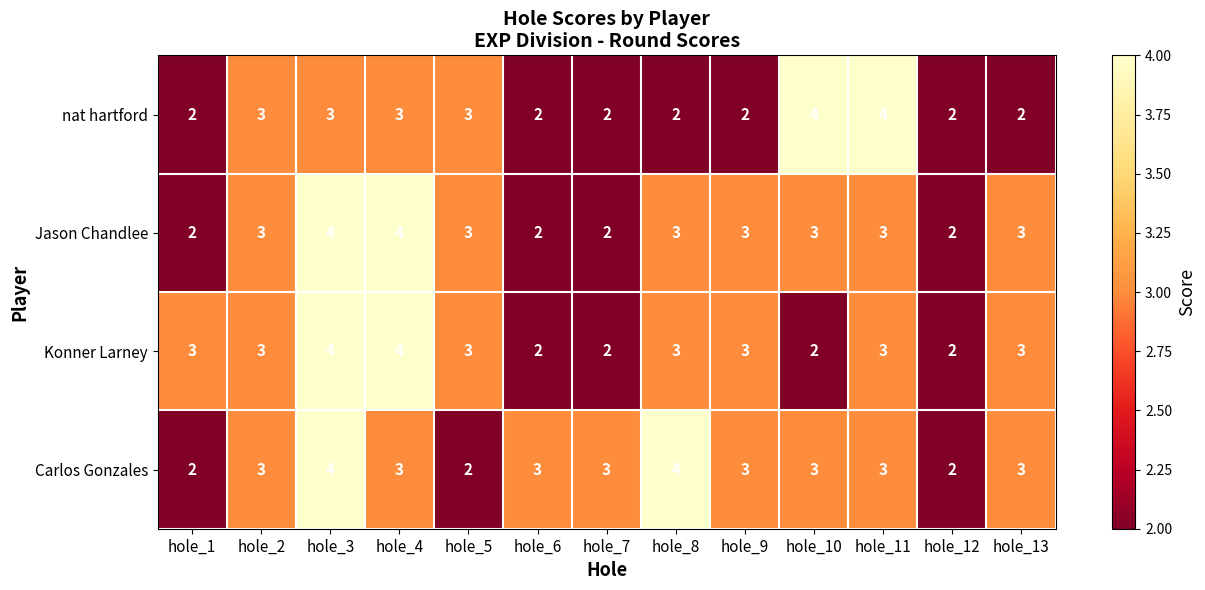

True or false: Jason Chandlee has a value of 3 at hole_10.

True